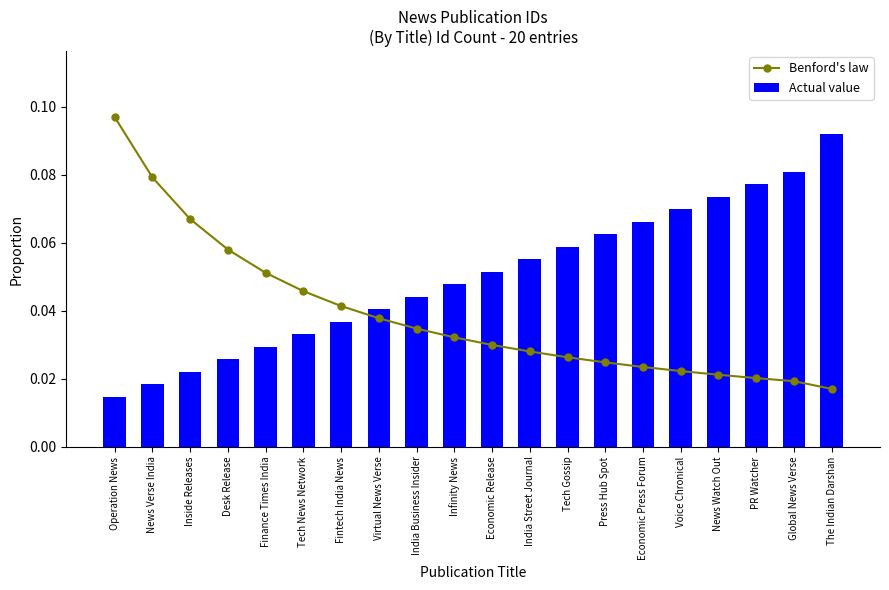

The Benford's law series shows 0.0 at Economic Release. True or false?

False